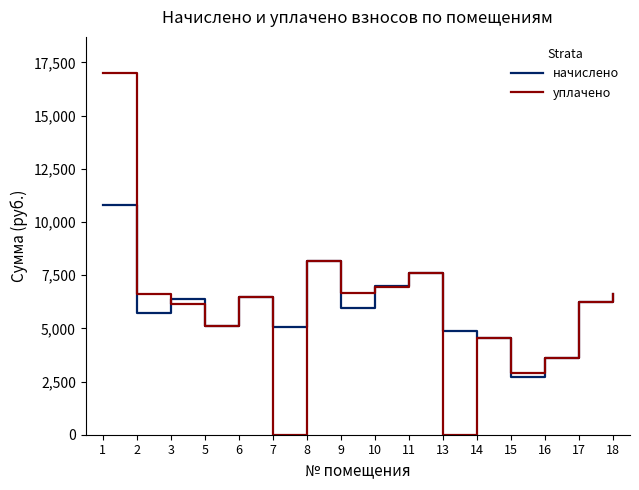

How many values in the уплачено series exceed 6474?

8